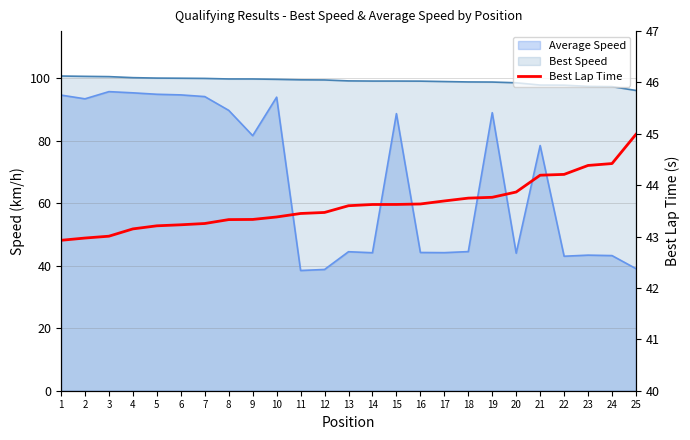

At which category does the chart reach its minimum across all series?

1